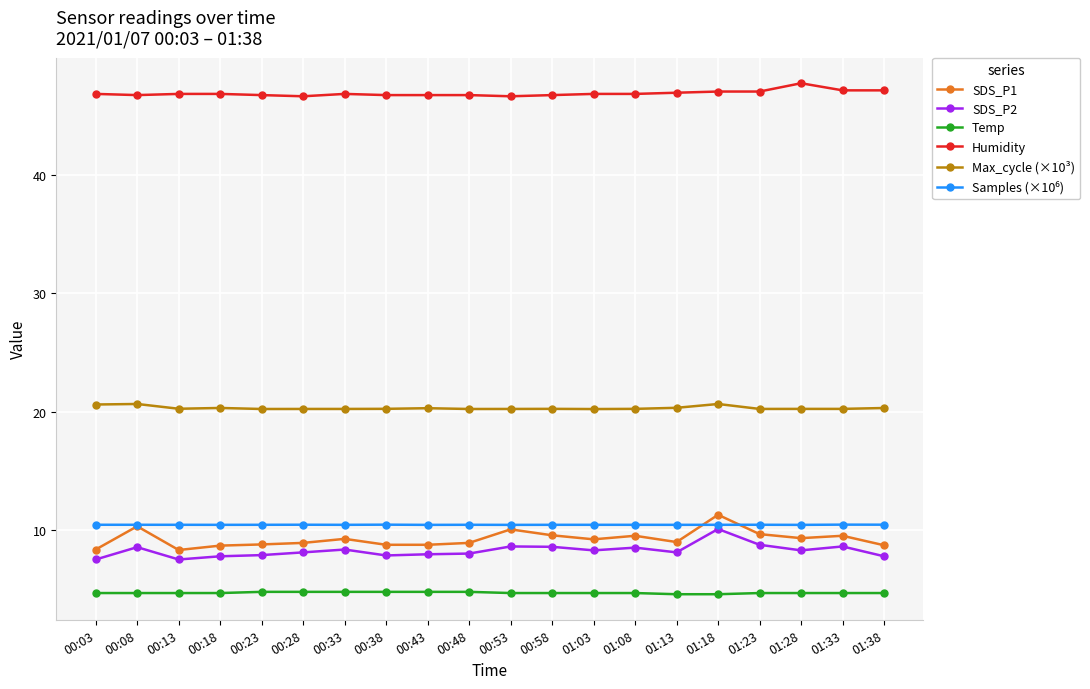

How many lines are shown in the chart?

6